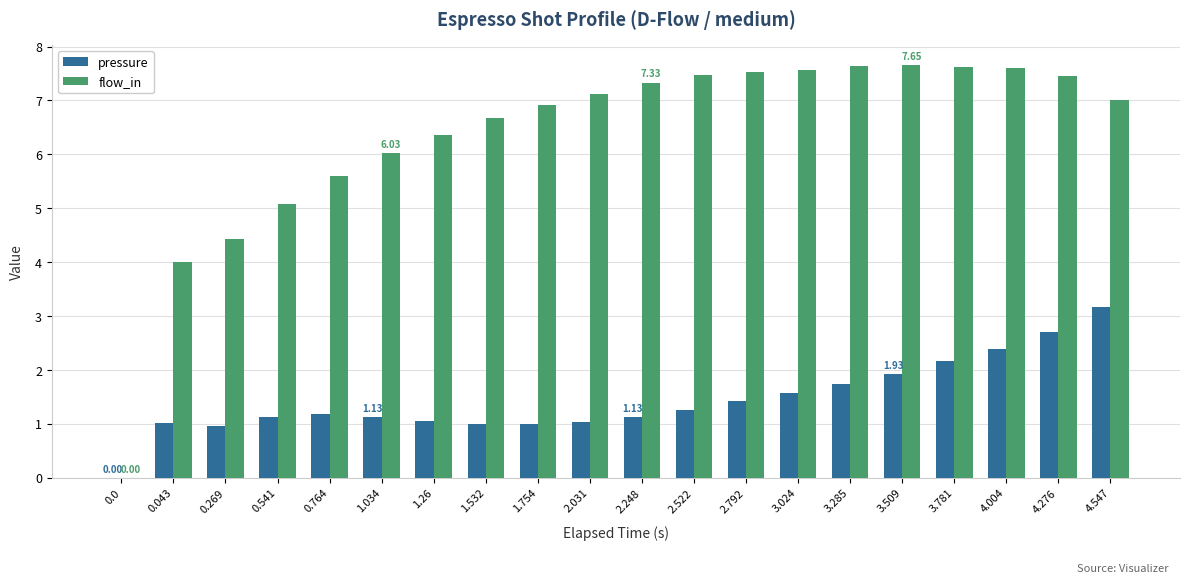

What are all the series names shown in the legend?

pressure, flow_in